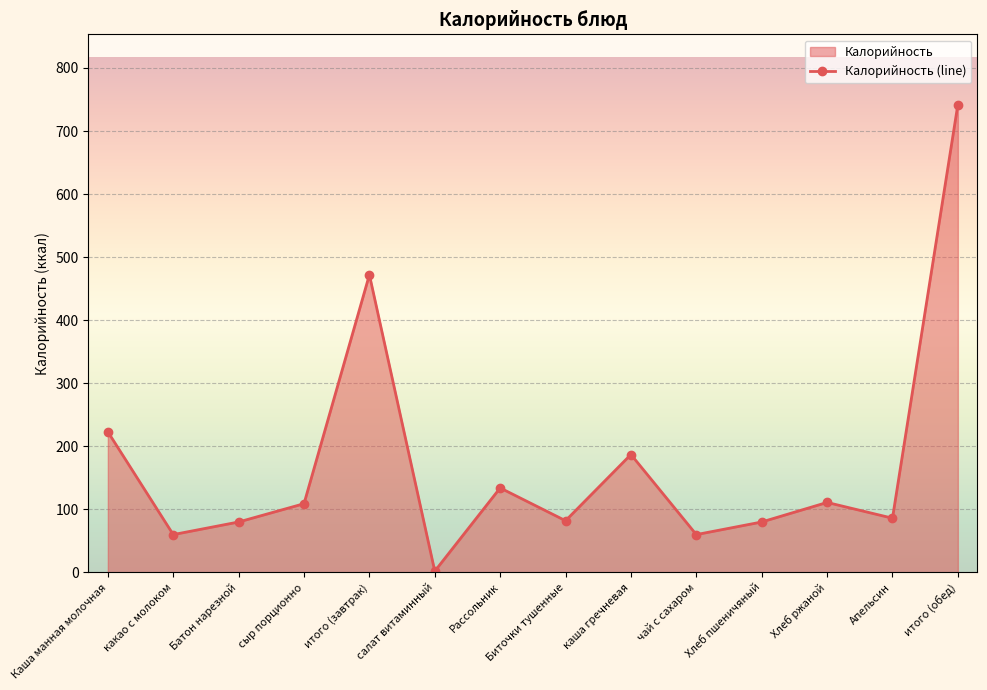

The chart shows a value of 160 at итого (обед). True or false?

False